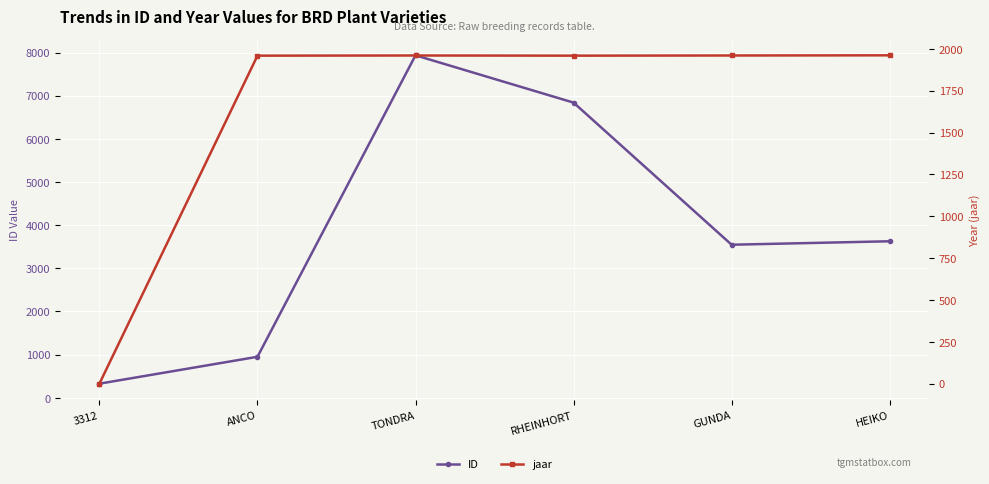

True or false: ID has a value of 2194 at HEIKO.

False